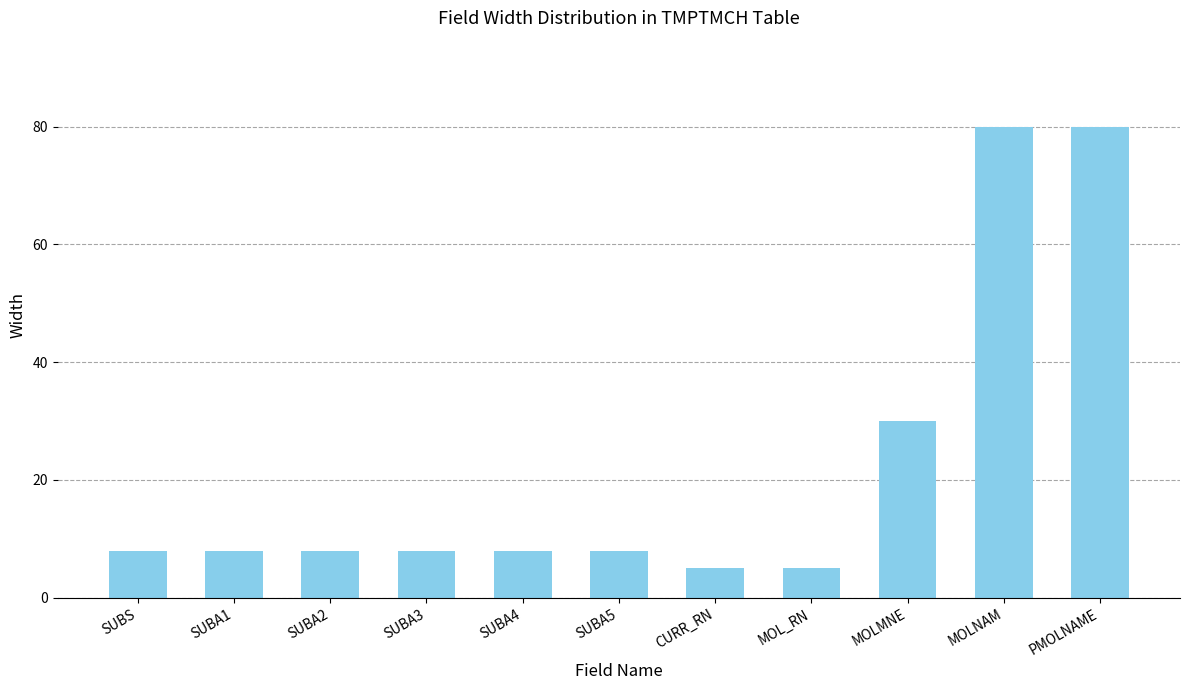

What is the smallest value displayed?

5